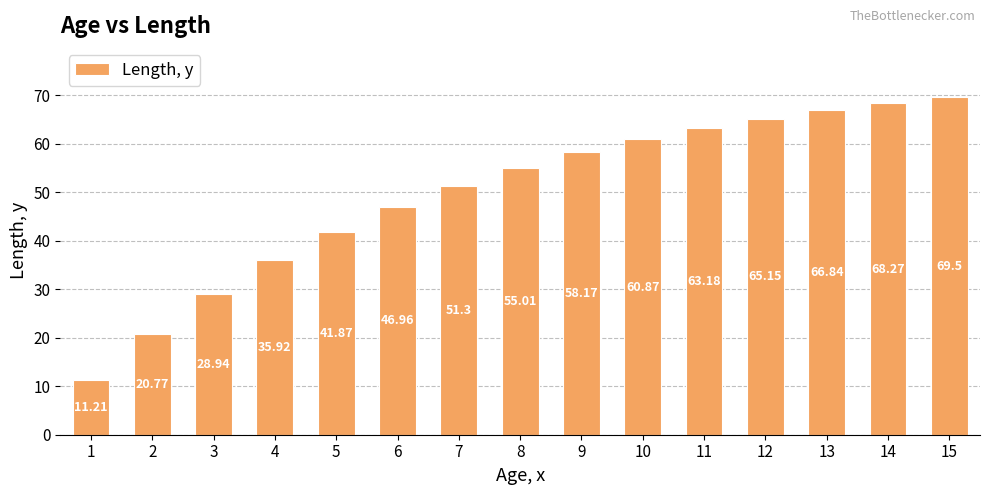

List the labels in order of value, smallest first.

1, 2, 3, 4, 5, 6, 7, 8, 9, 10, 11, 12, 13, 14, 15